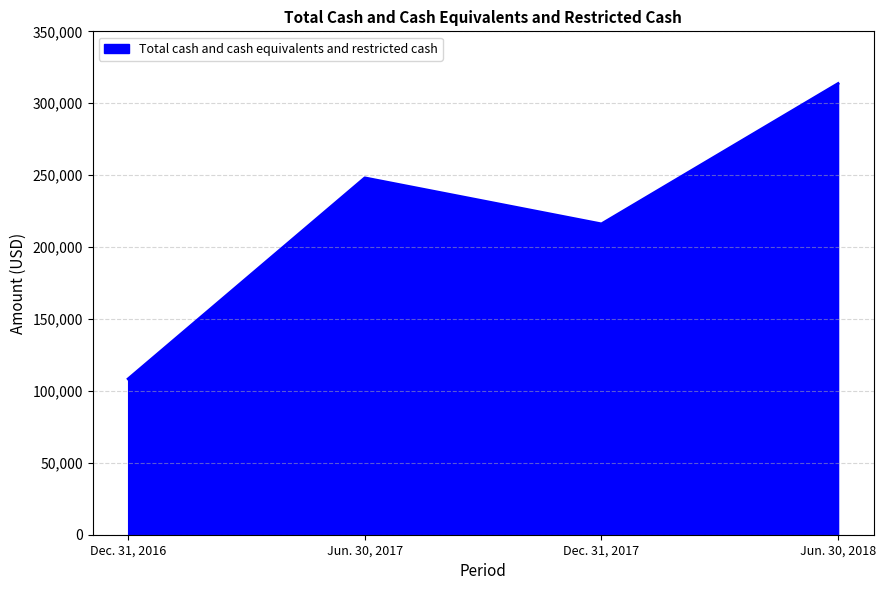

True or false: the data shows 248130 at Jun. 30, 2017.

True